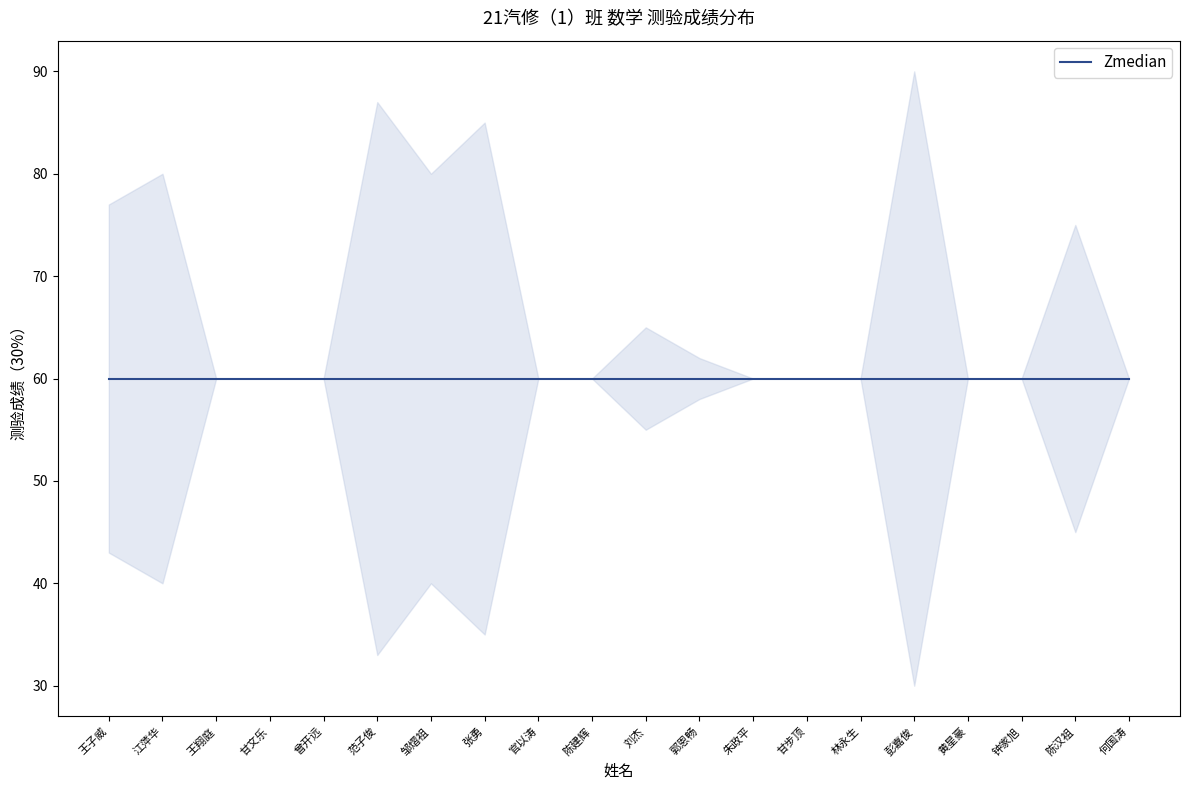

What is the sum of the values at 王子威 and 刘杰?

142